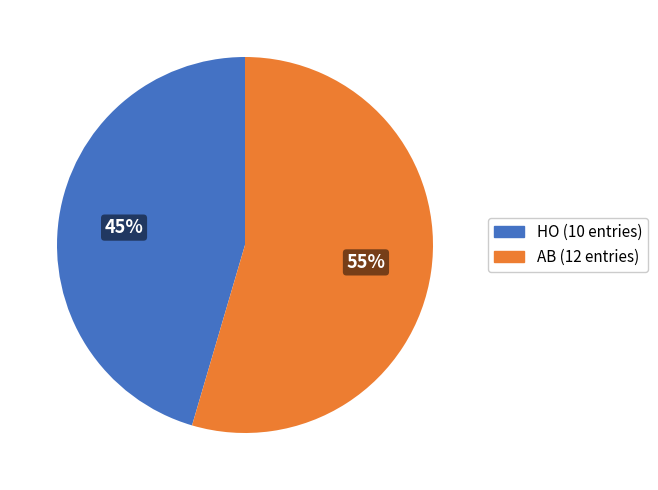

Do AB and HO together represent more than half of the pie?

Yes